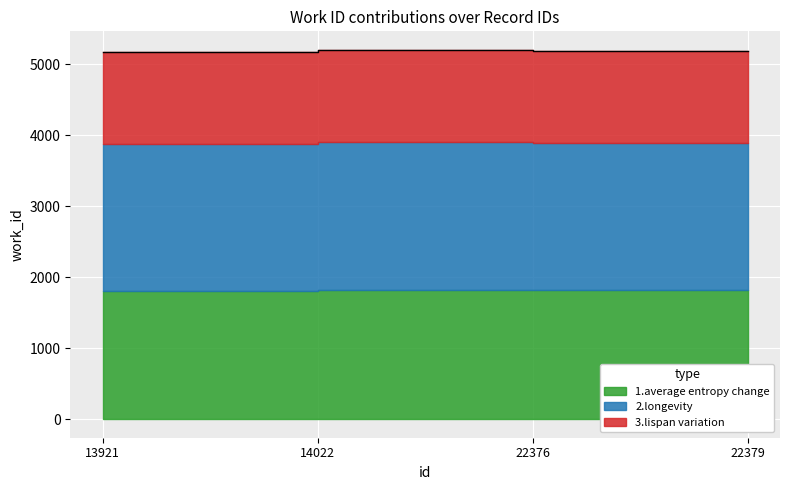

Rank the categories by value from lowest to highest.

13921, 22376, 22379, 14022